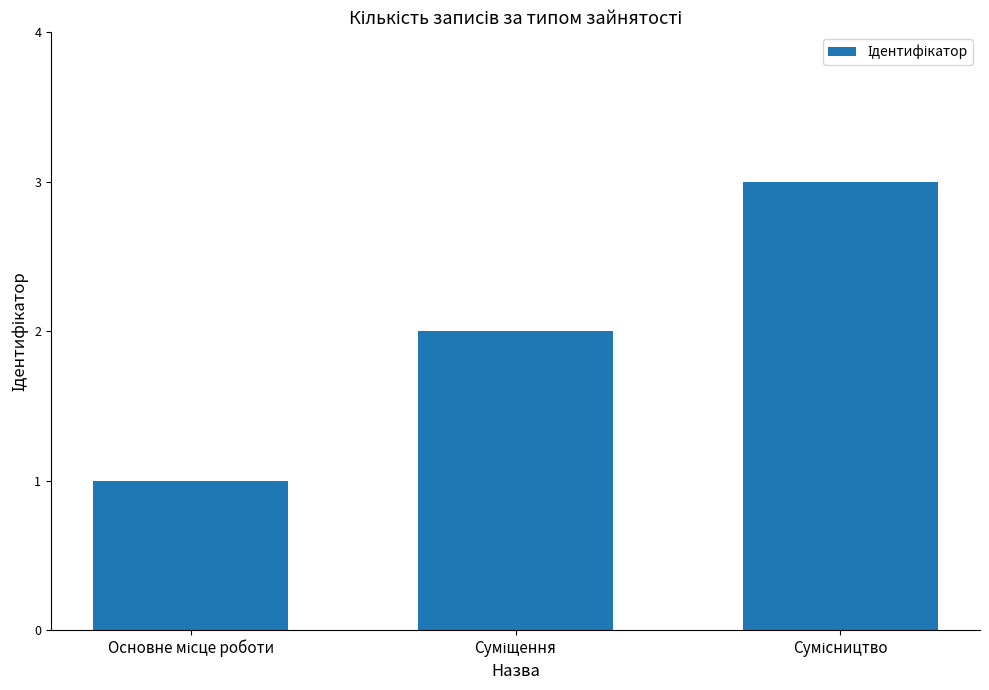

What is the sum of all values?

6